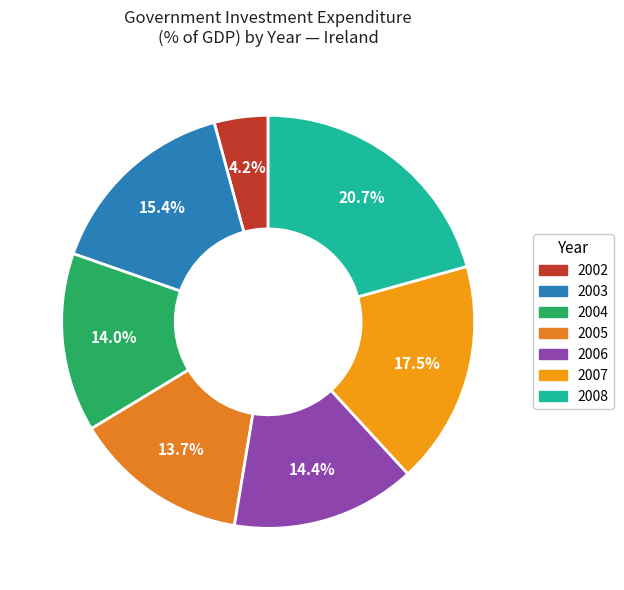

How many segments does this pie chart have?

7